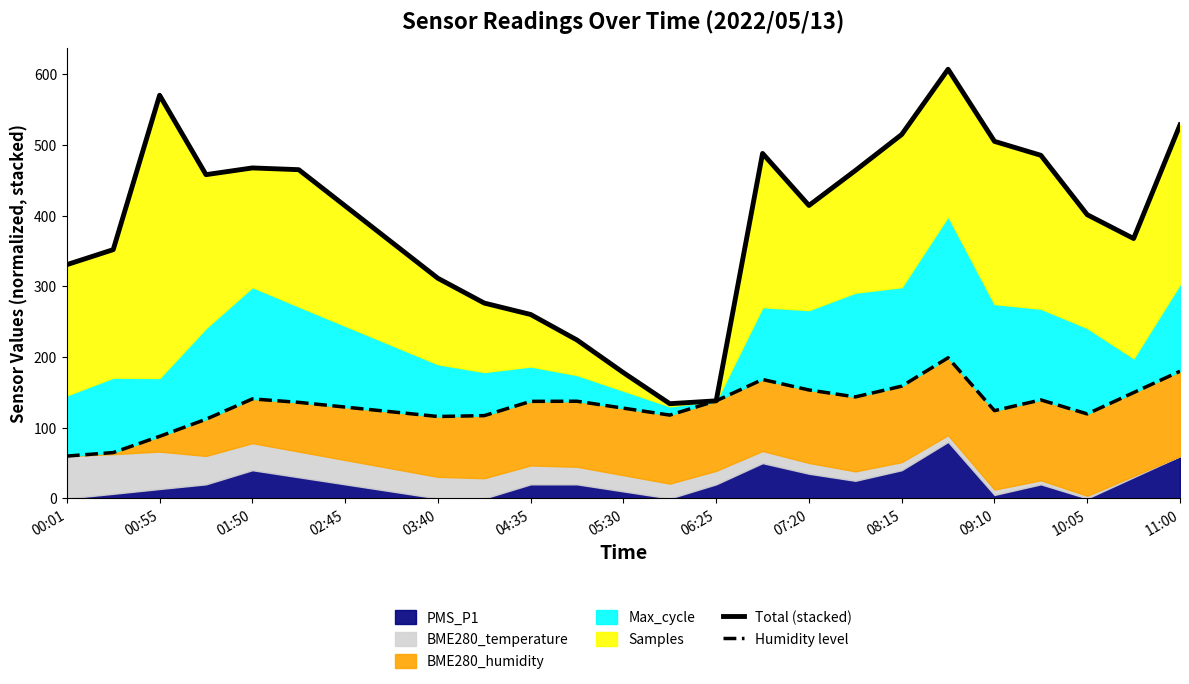

What is the maximum value shown in the chart?

607.2